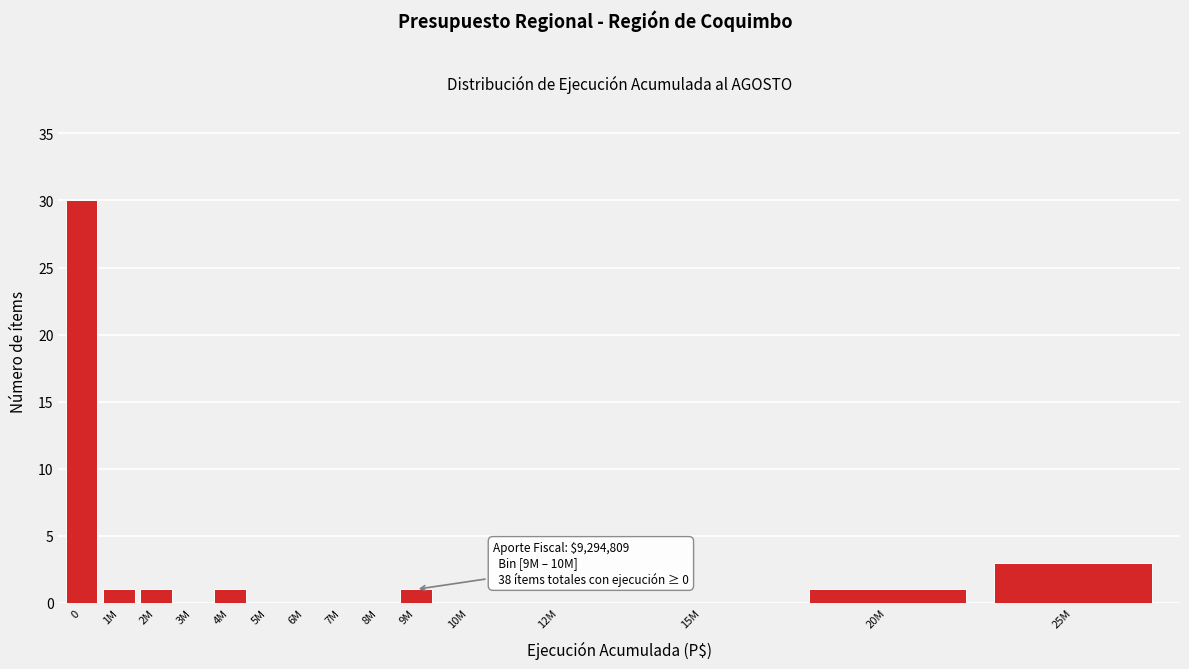

Reading left to right, what are all the values shown in this chart?

0=30	1M=1	2M=1	3M=0	4M=1	5M=0	6M=0	7M=0	8M=0	9M=1	10M=0	12M=0	15M=0	20M=1	25M=3